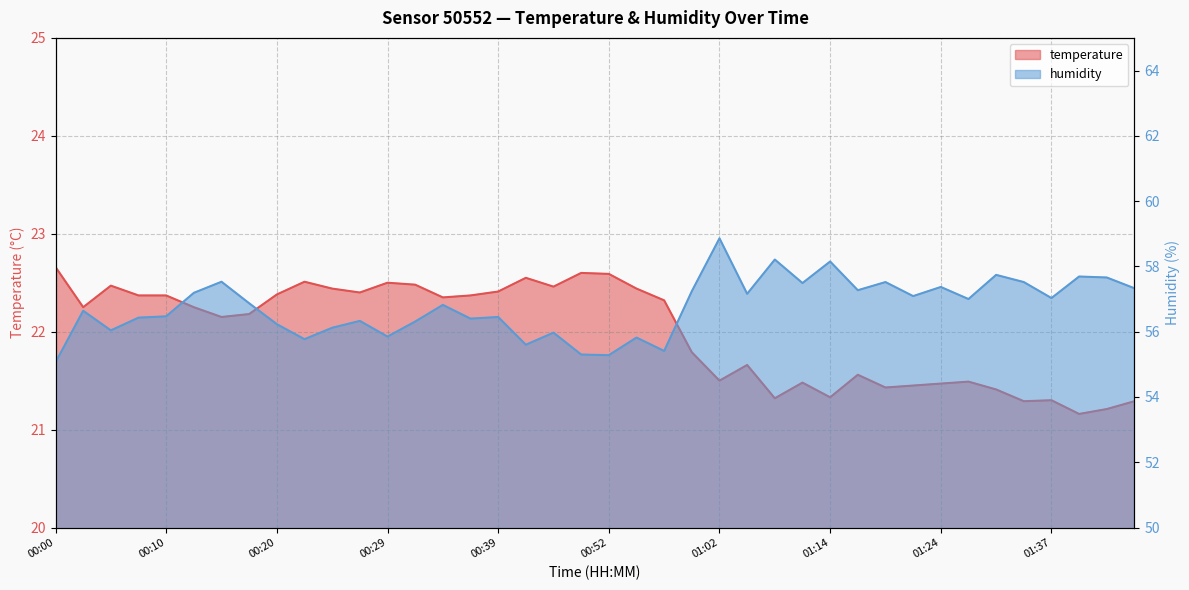

At how many categories does at least one series exceed 47?

40